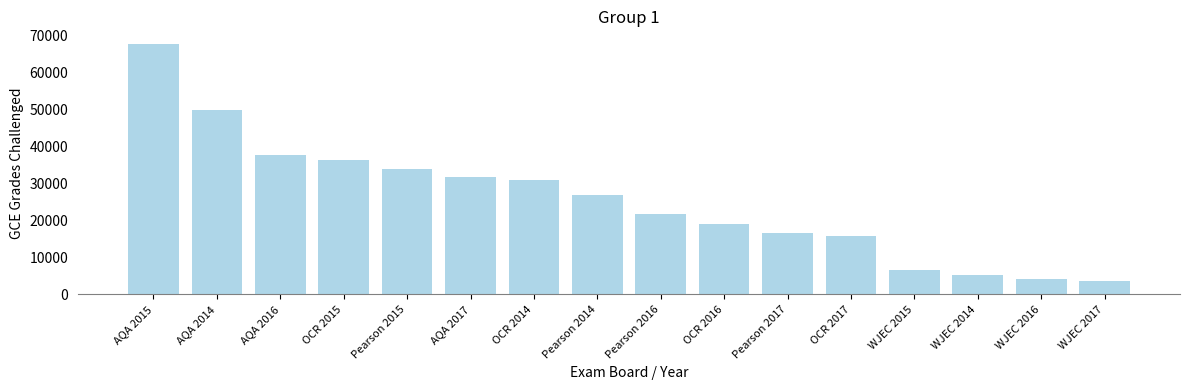

What is the change in value from AQA 2017 to Pearson 2017?

-15000